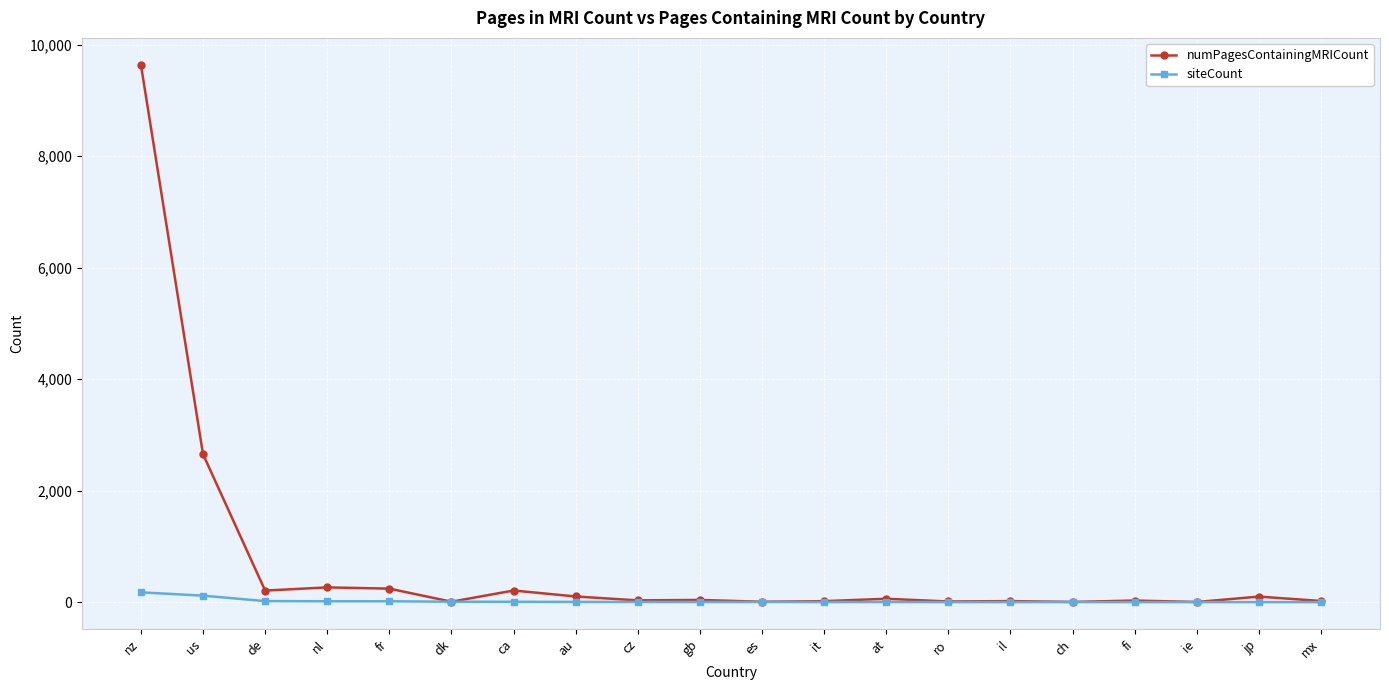

Which series has the largest total across all categories?

numPagesContainingMRICount